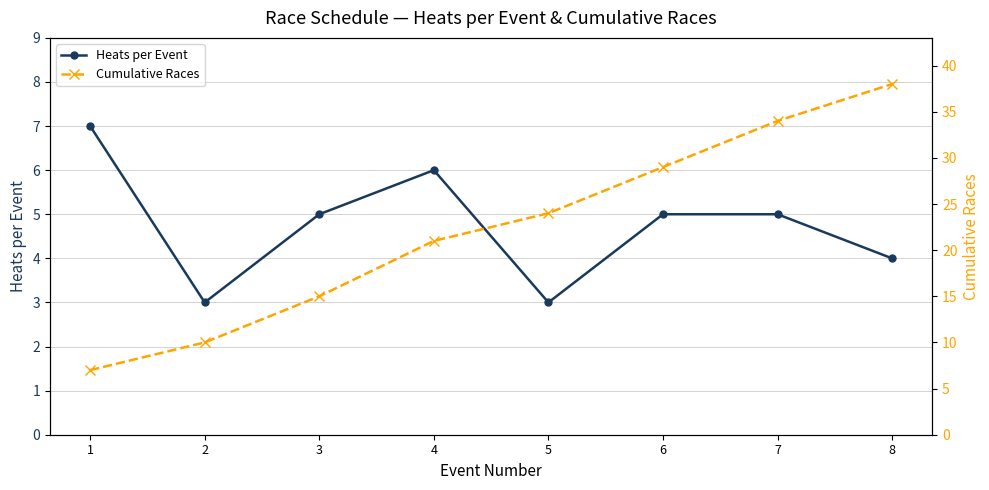

Reading right to left, extract all data points from this chart.

Heats per Event: 4	5	5	3	6	5	3	7
Cumulative Races: 38	34	29	24	21	15	10	7